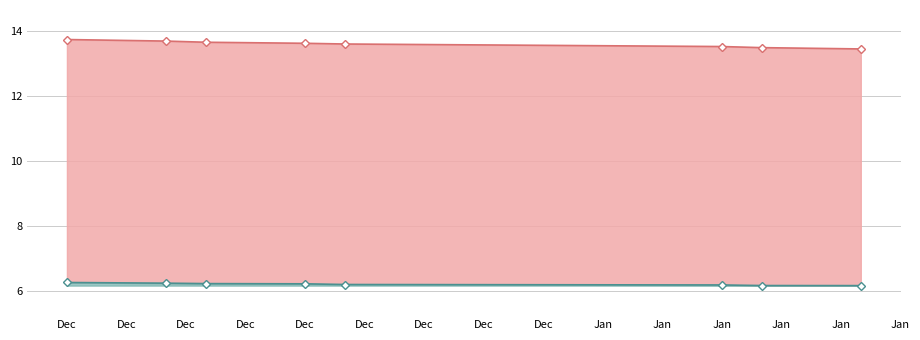

Is it true that lower line equals 2631 at Dec?

False